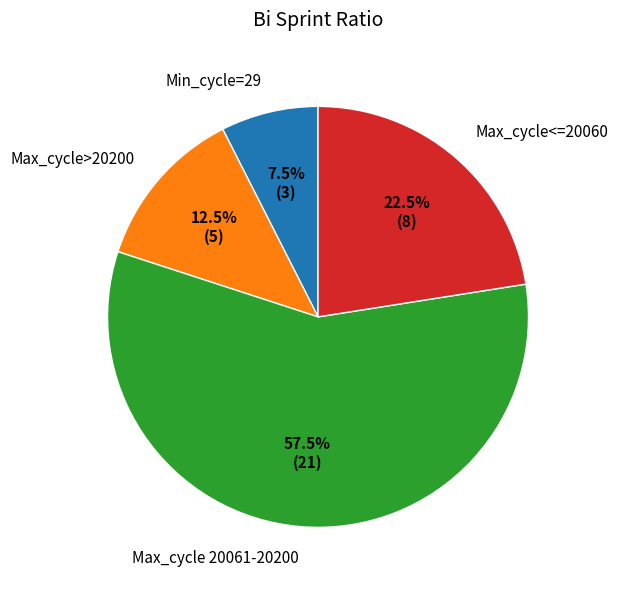

Rank the categories by value from lowest to highest.

Min_cycle=29, Max_cycle>20200, Max_cycle<=20060, Max_cycle 20061-20200